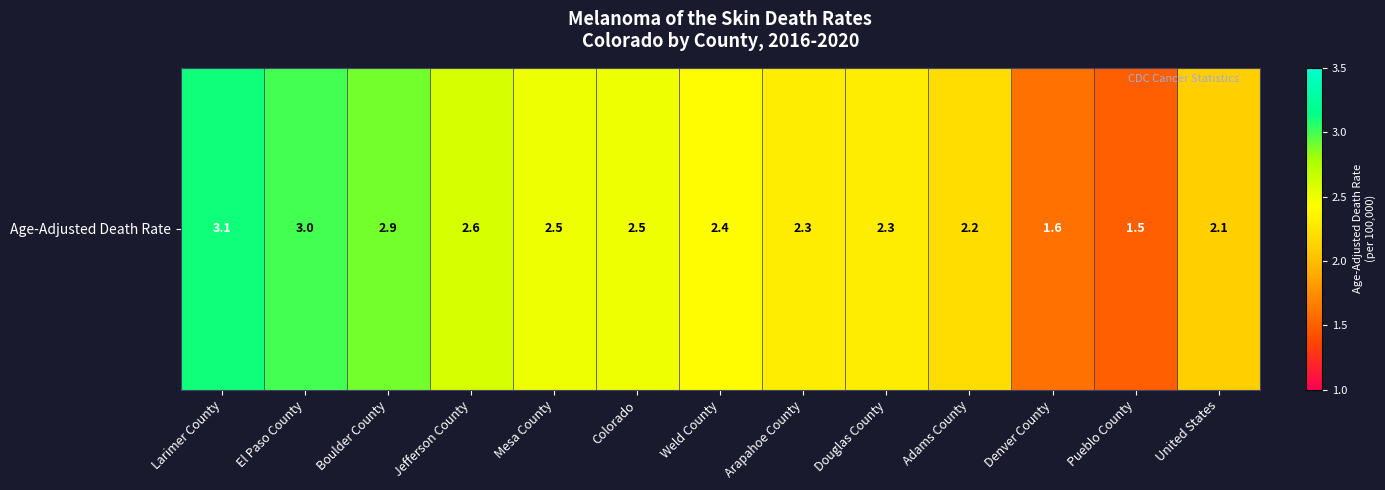

Approximately how many times larger is the value at Mesa County compared to Pueblo County?

1.7